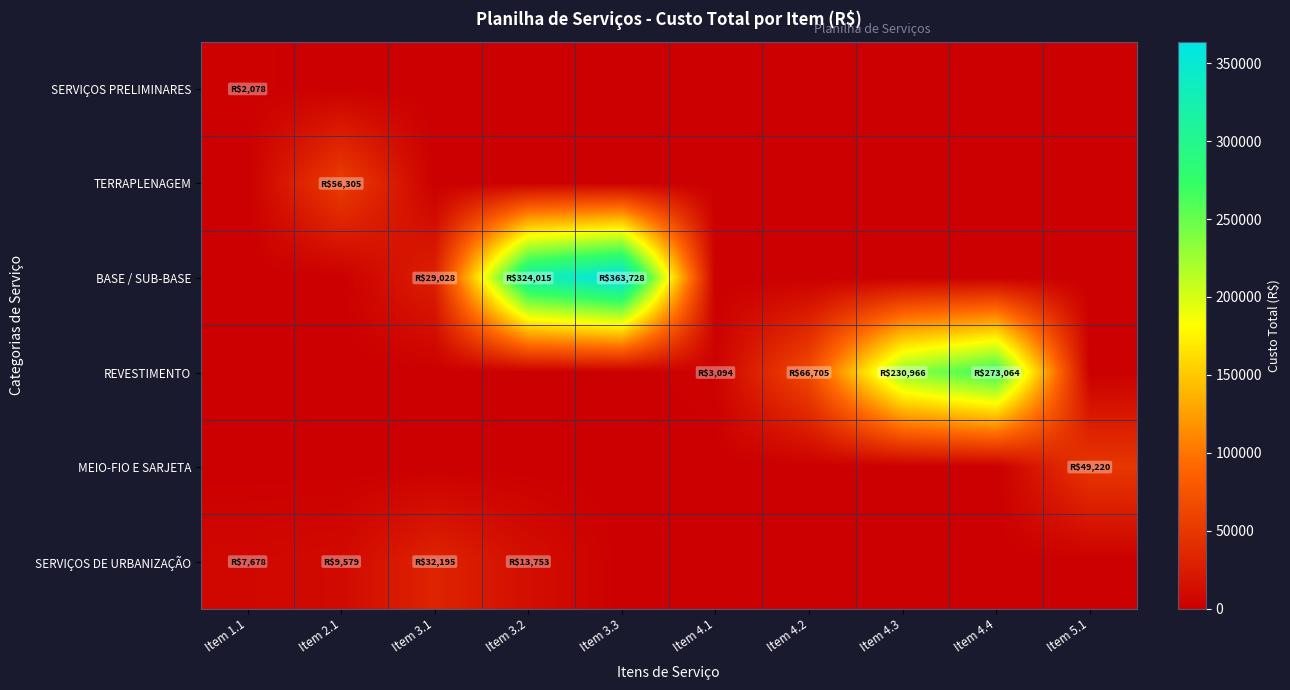

What is the spread (max minus min) of values at Item 3.3?

363727.6